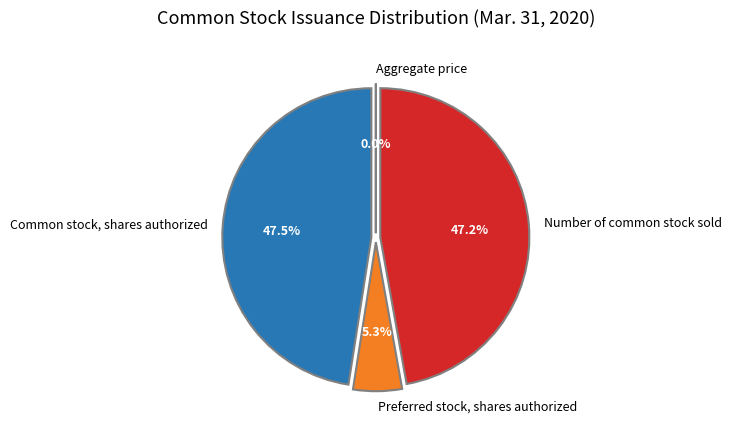

Between Common stock, shares authorized and Preferred stock, shares issued, which is larger?

Common stock, shares authorized